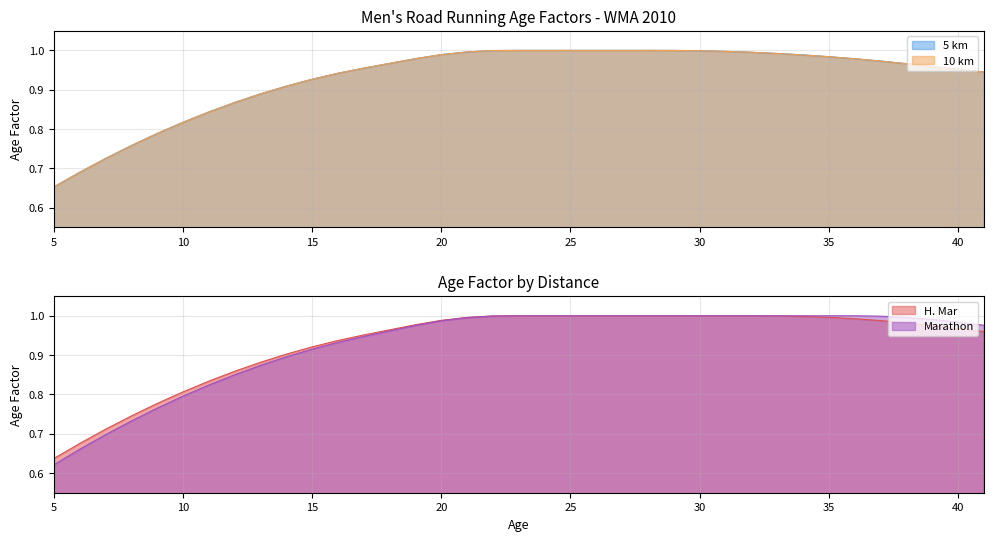

At which label is H. Mar closest to 0?

5